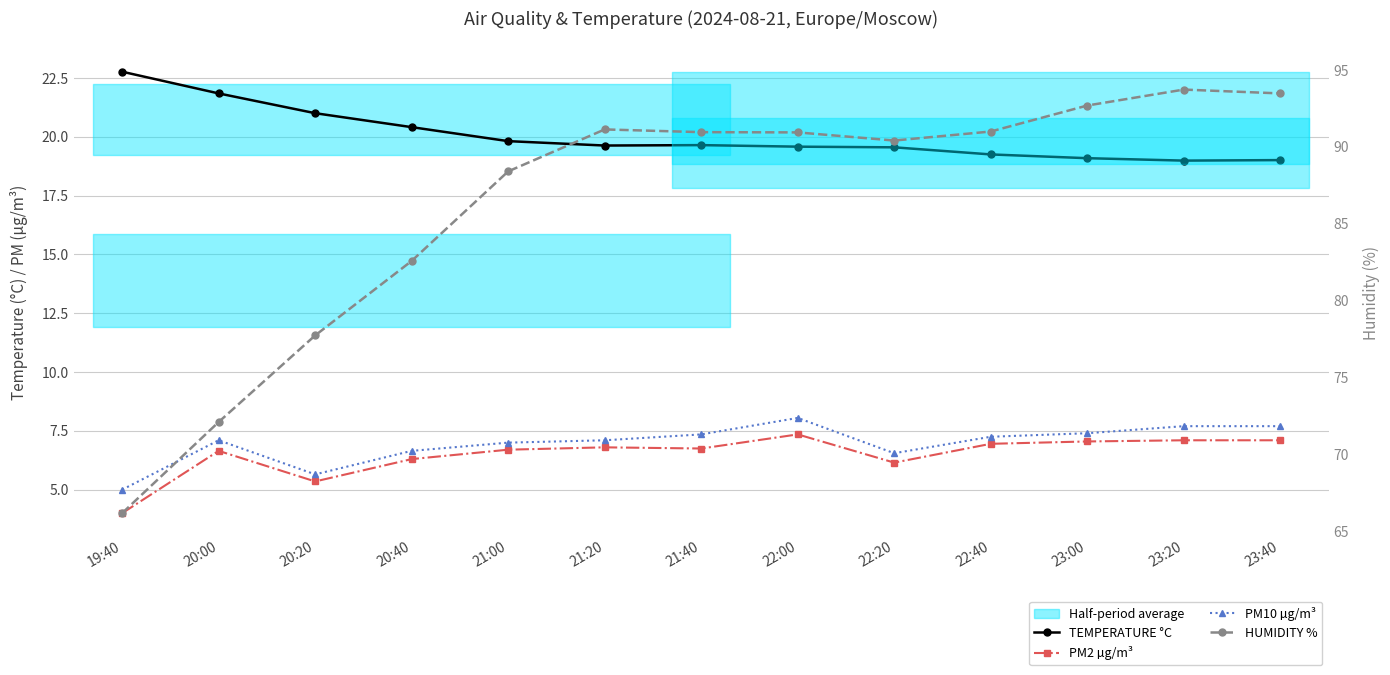

True or false: TEMPERATURE °C and PM10 µg/m³ cross at least once.

False